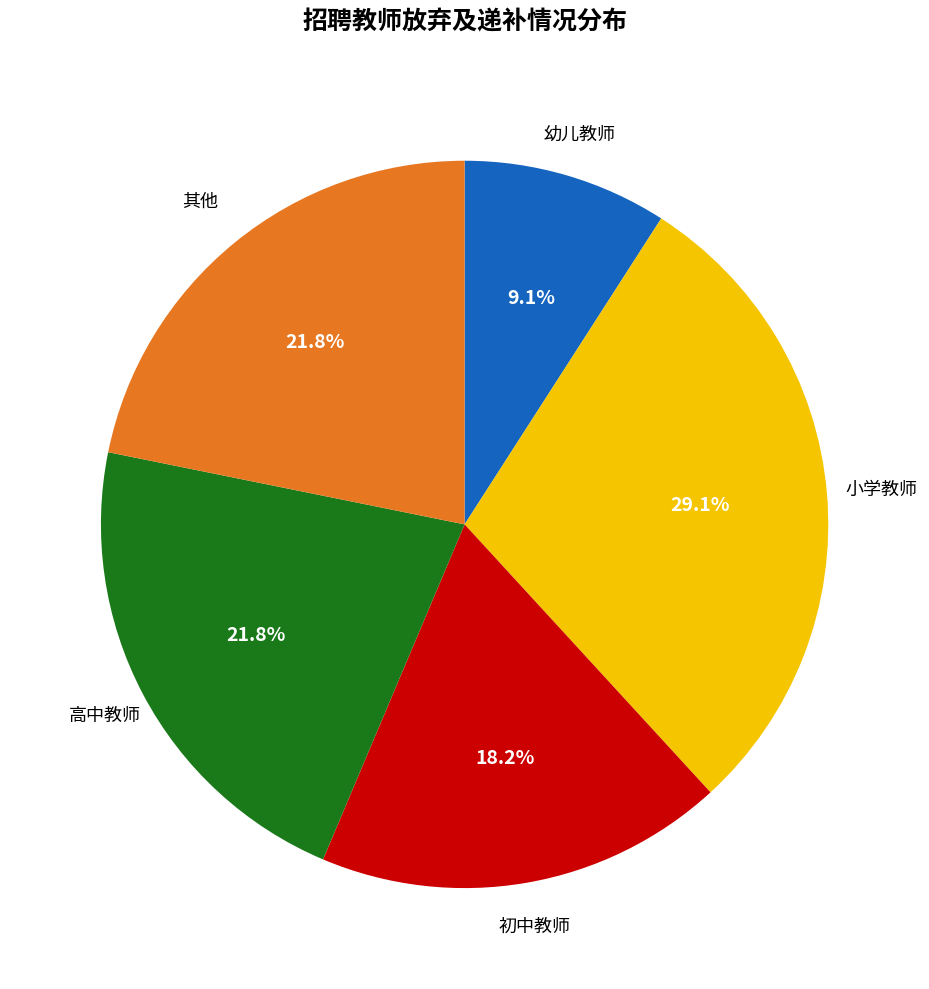

Is there any slice that represents more than half of the pie?

No